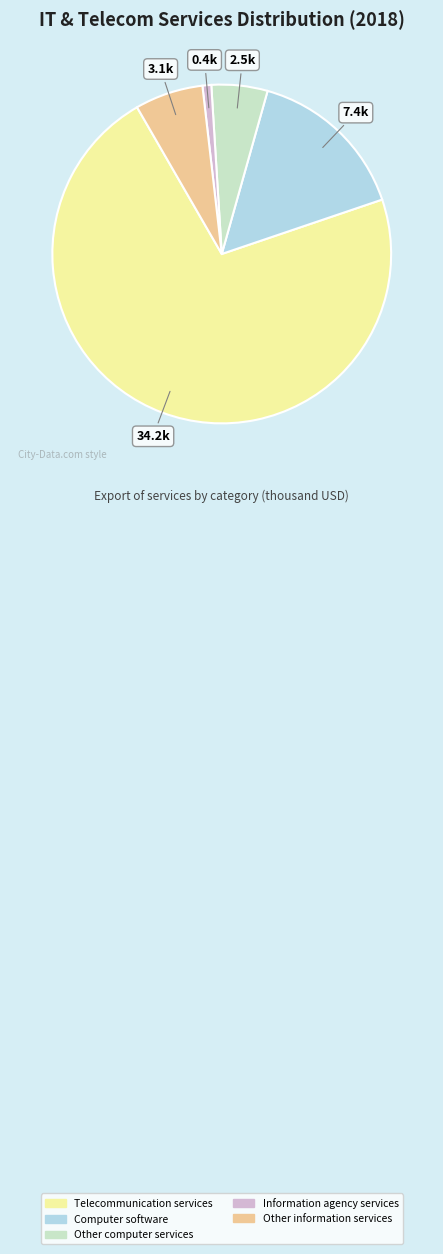

Between Information agency services and Other information services, which is larger?

Other information services